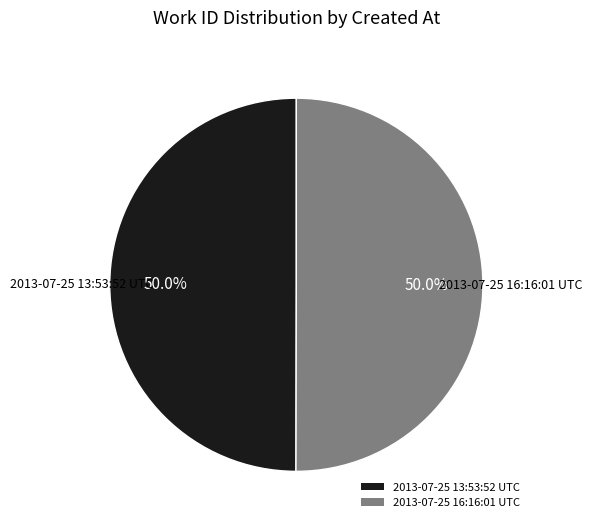

What is the ratio of the value at 2013-07-25 16:16:01 UTC to the value at 2013-07-25 13:53:52 UTC?

1.0